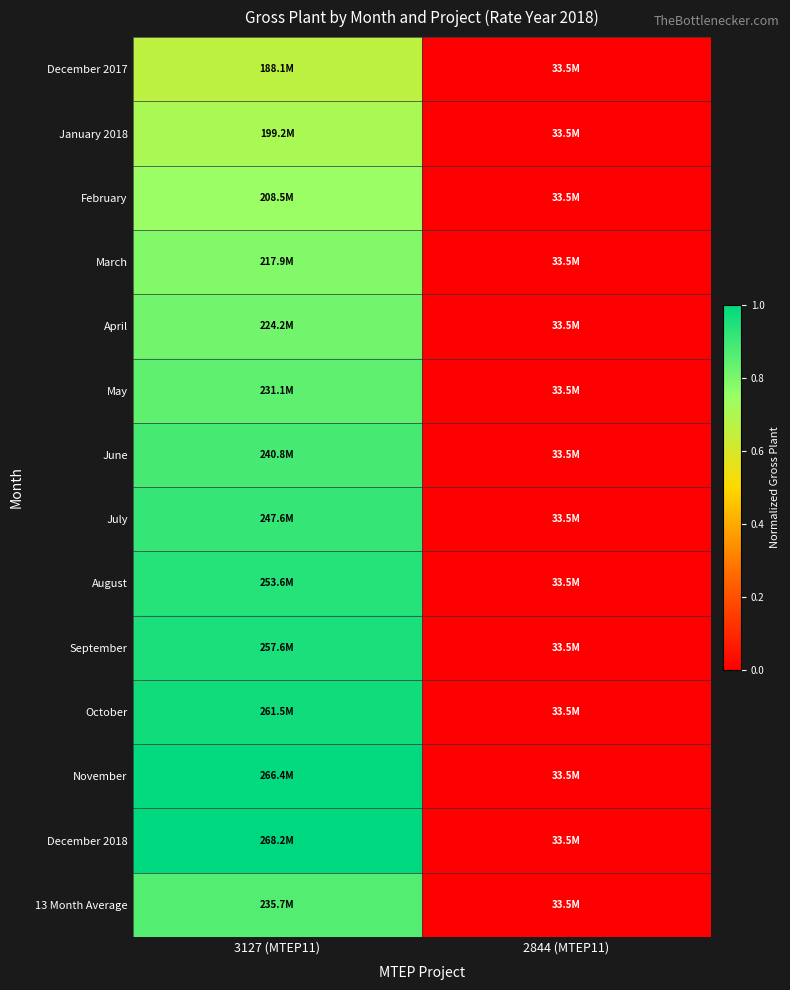

At how many categories does at least one series exceed 0?

1